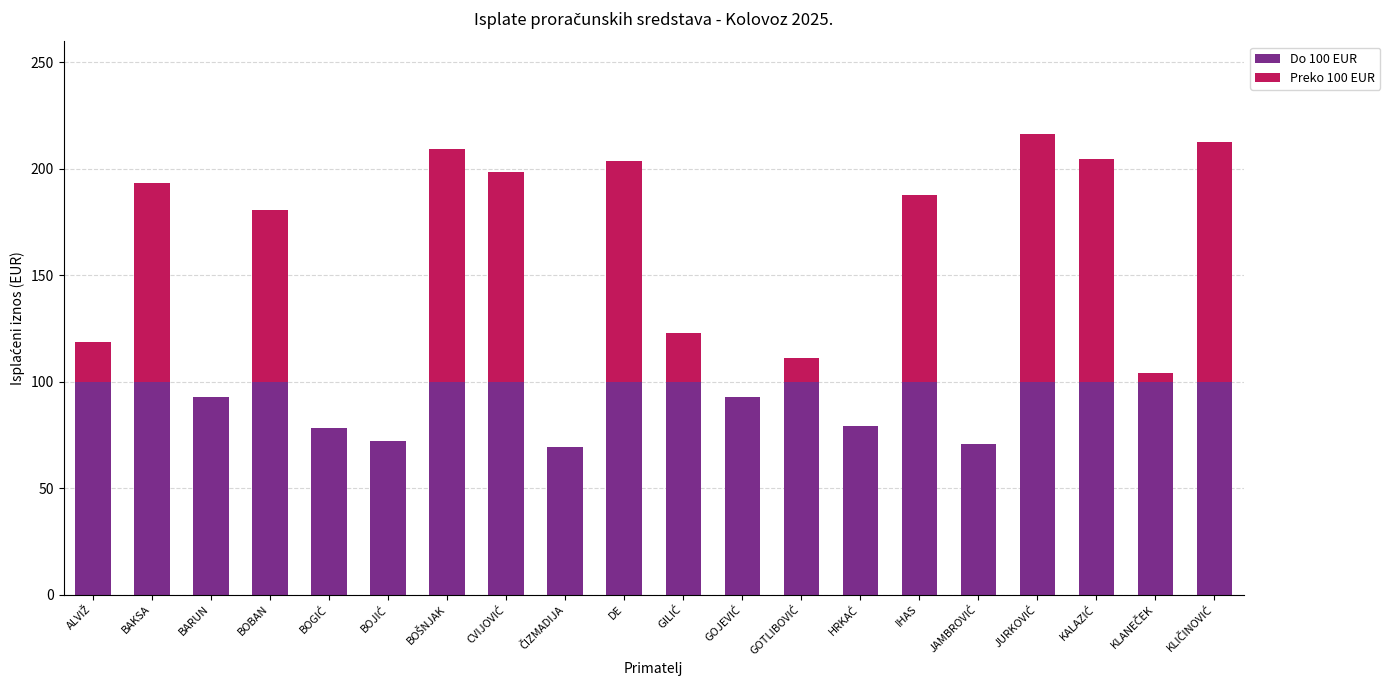

What is the total value across all series at BARUN?

92.6